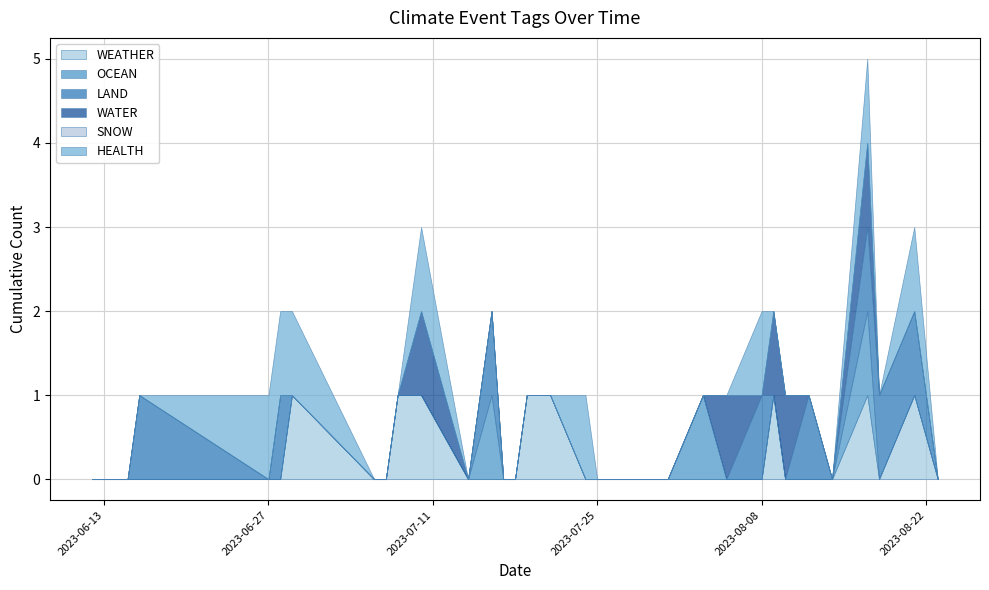

At how many categories does at least one series exceed 0?

19